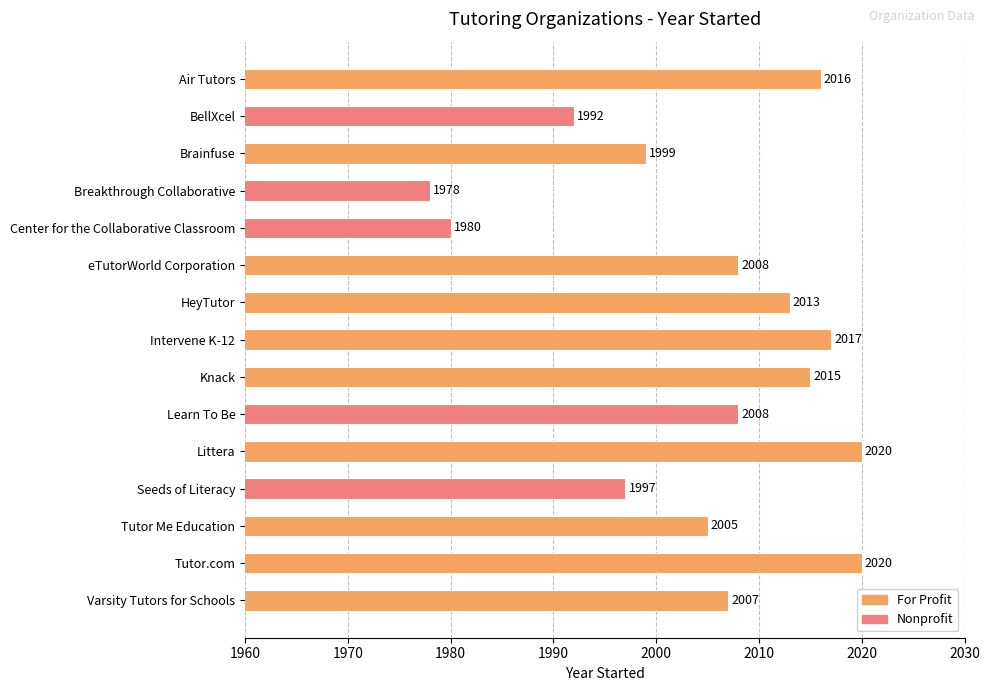

Are the bars horizontal?

Yes